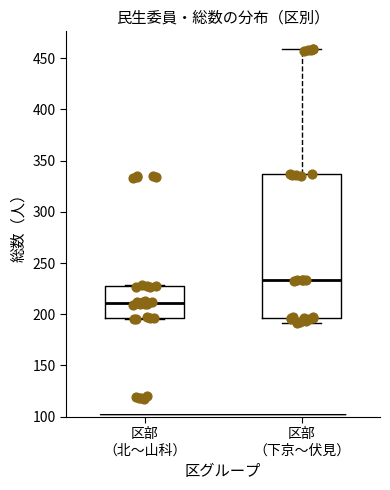

Reading left to right, transcribe this box plot: for each box, give where its median line is, the range the box spans, and where its two whiskers end, as read against the y-axis. The values are not printed on the chart, so give them approximately, as read against the axis.

区部 （北〜山科）: median 210, box 195 to 230, whiskers 195 to 230
区部 （下京〜伏見）: median 235, box 195 to 335, whiskers 190 to 460